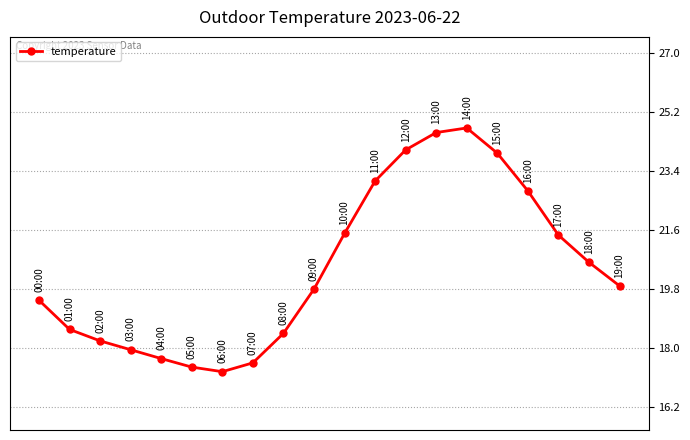

What is the sum of all values?

409.1